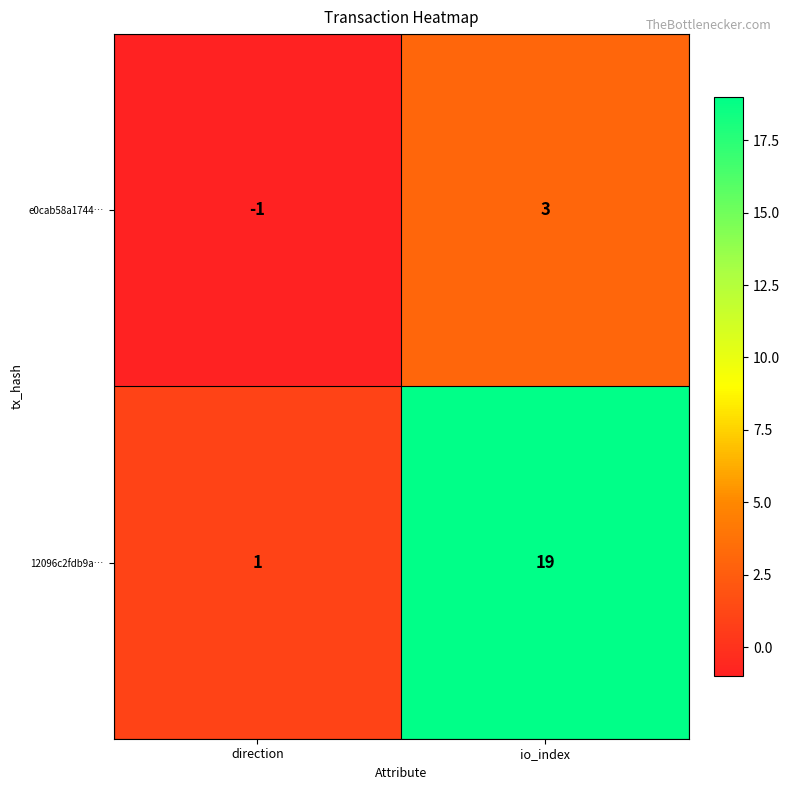

What is the minimum value shown in the chart?

-1